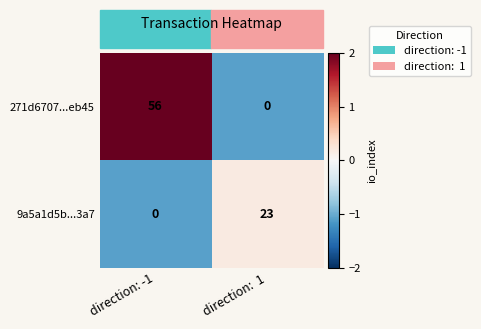

At which category is the sum across all series the highest?

direction: -1